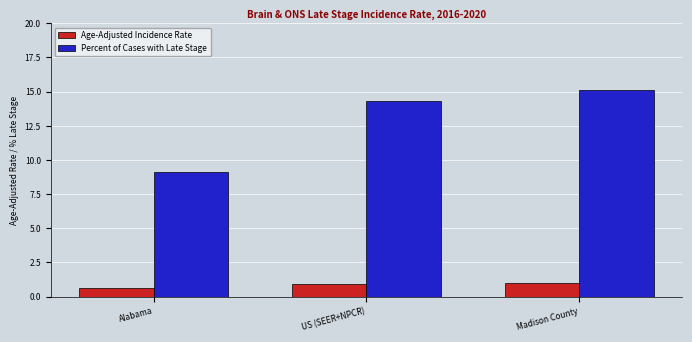

Which series has the largest range (max minus min)?

Percent of Cases with Late Stage